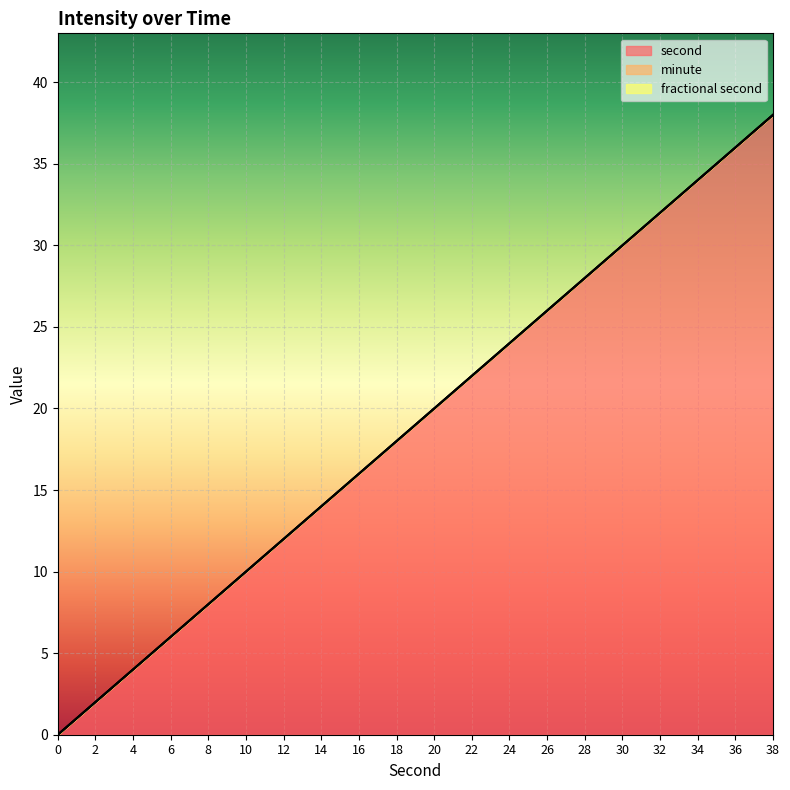

Which series has the largest total across all categories?

second